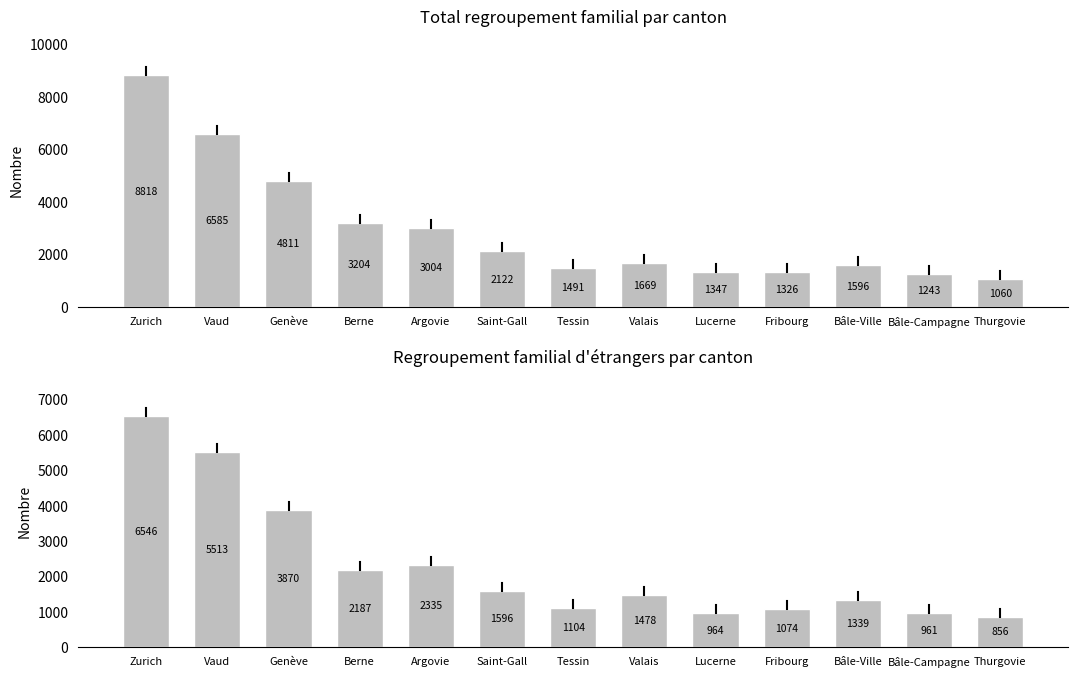

Does the chart contain any negative values?

No